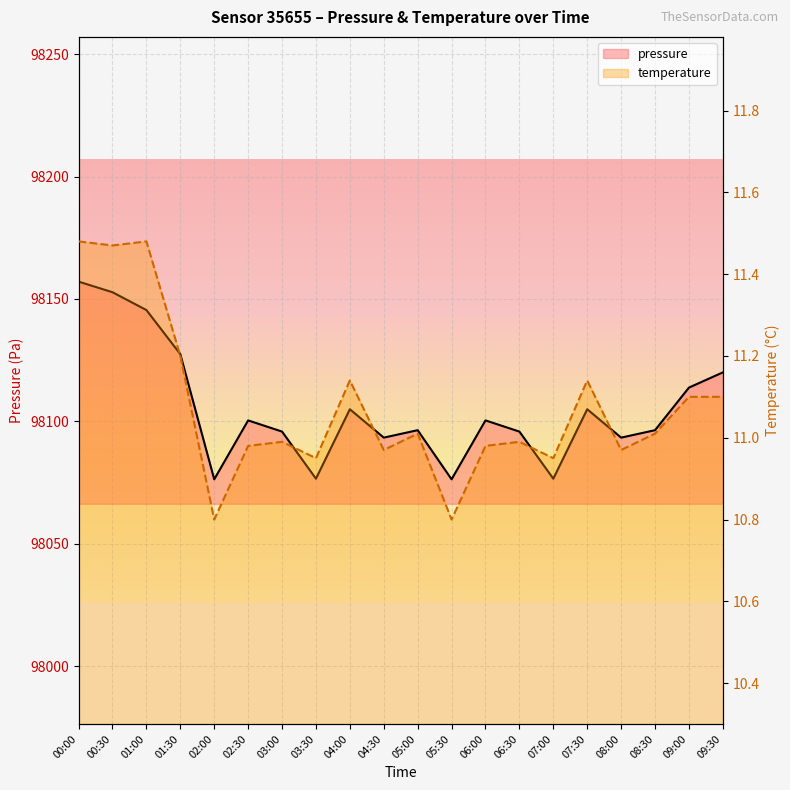

The value of temperature at 01:30 is 7.2. True or false?

False